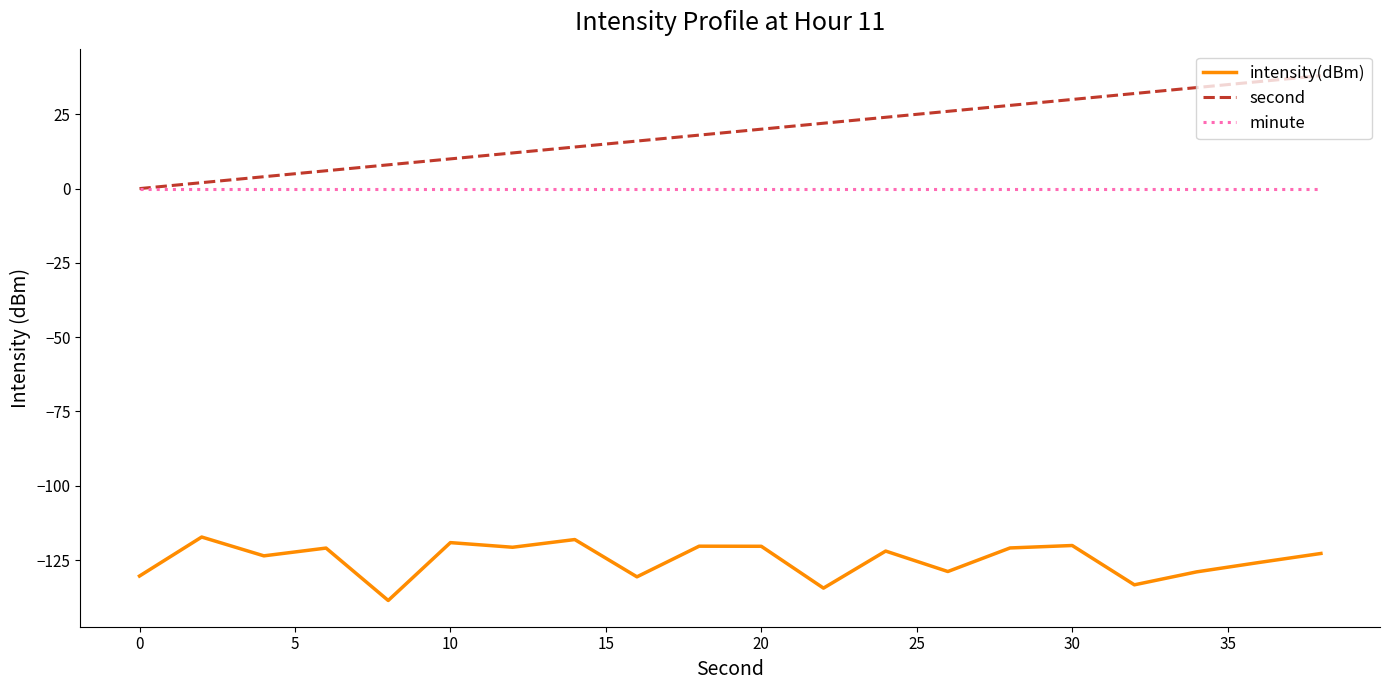

List the series in order of their peak value, highest first.

second, minute, intensity(dBm)